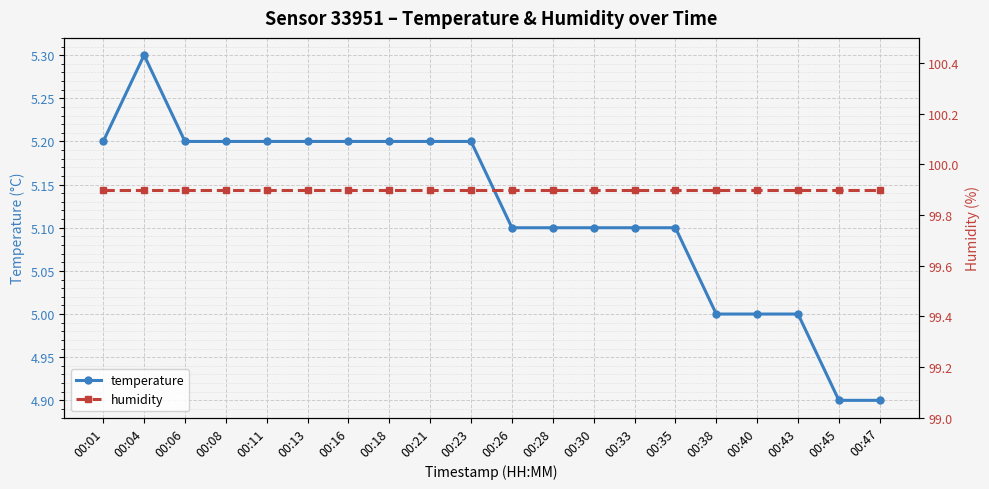

Which has a higher value, 00:40 or 00:45?

00:40